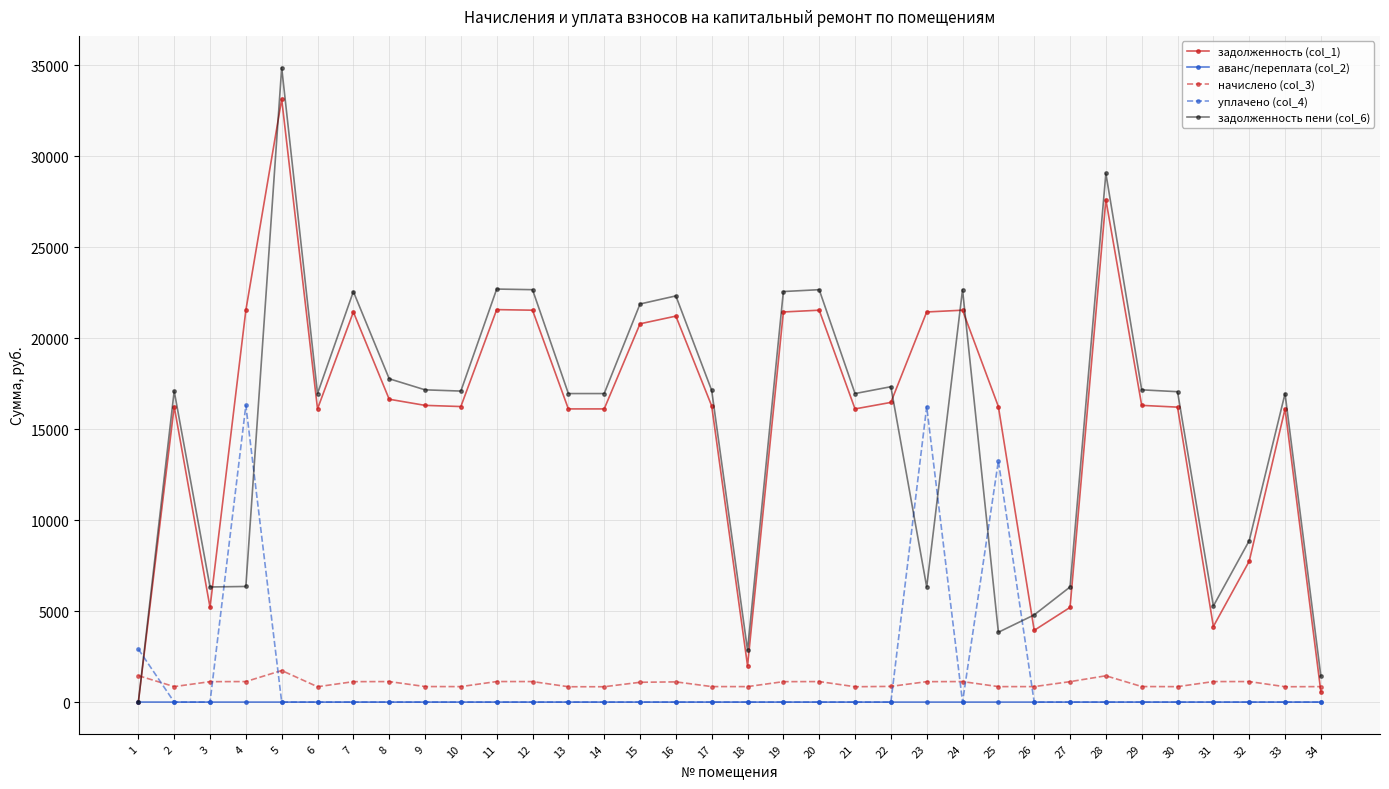

Does the chart display data point markers on the line(s)?

Yes